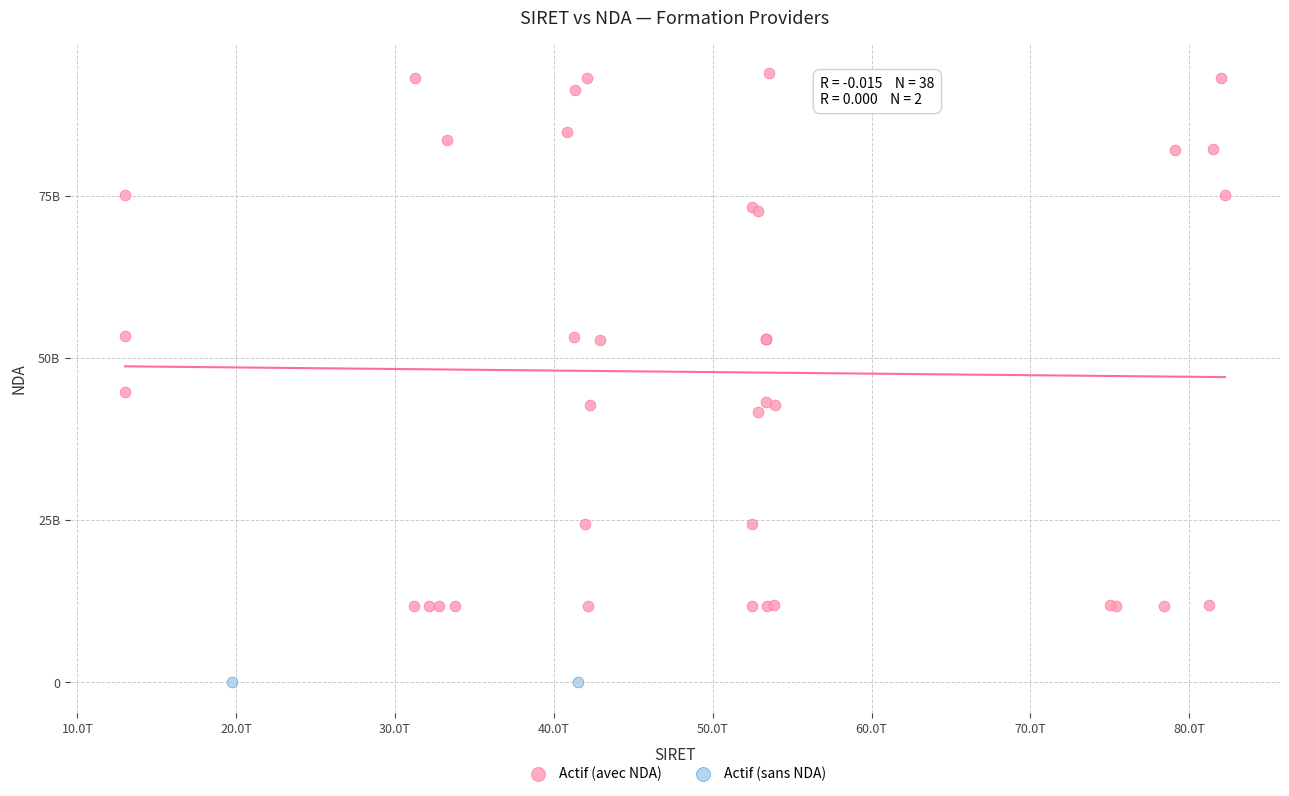

What are all the series names shown in the legend?

Actif (avec NDA), Actif (sans NDA)